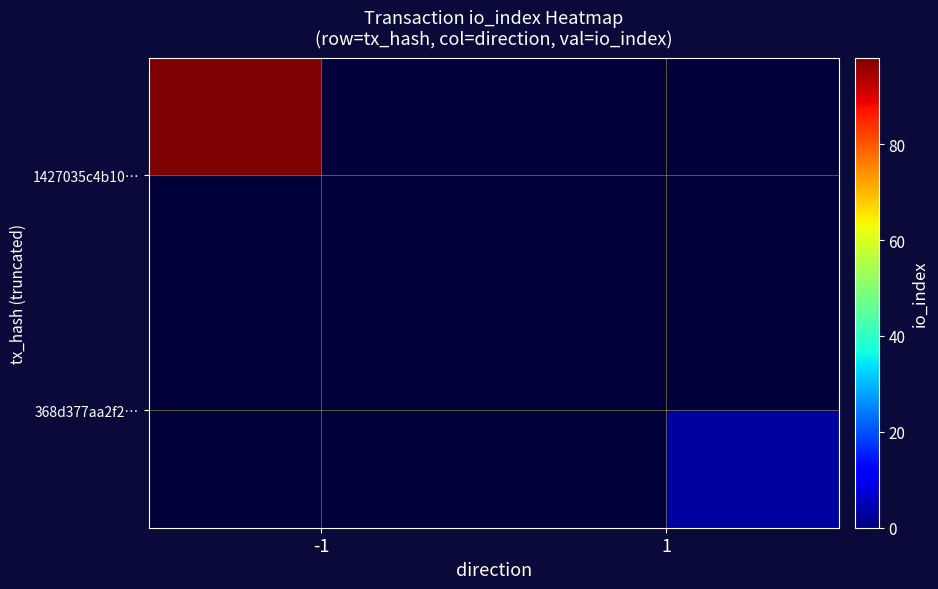

Is it true that 368d377aa2f2… equals 0.8 at 1?

False